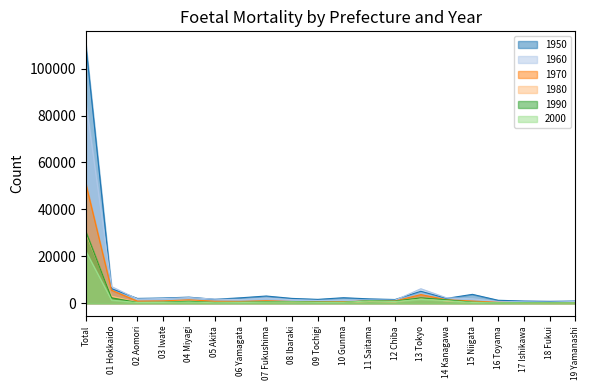

At which label does 1960 first exceed 1740?

Total